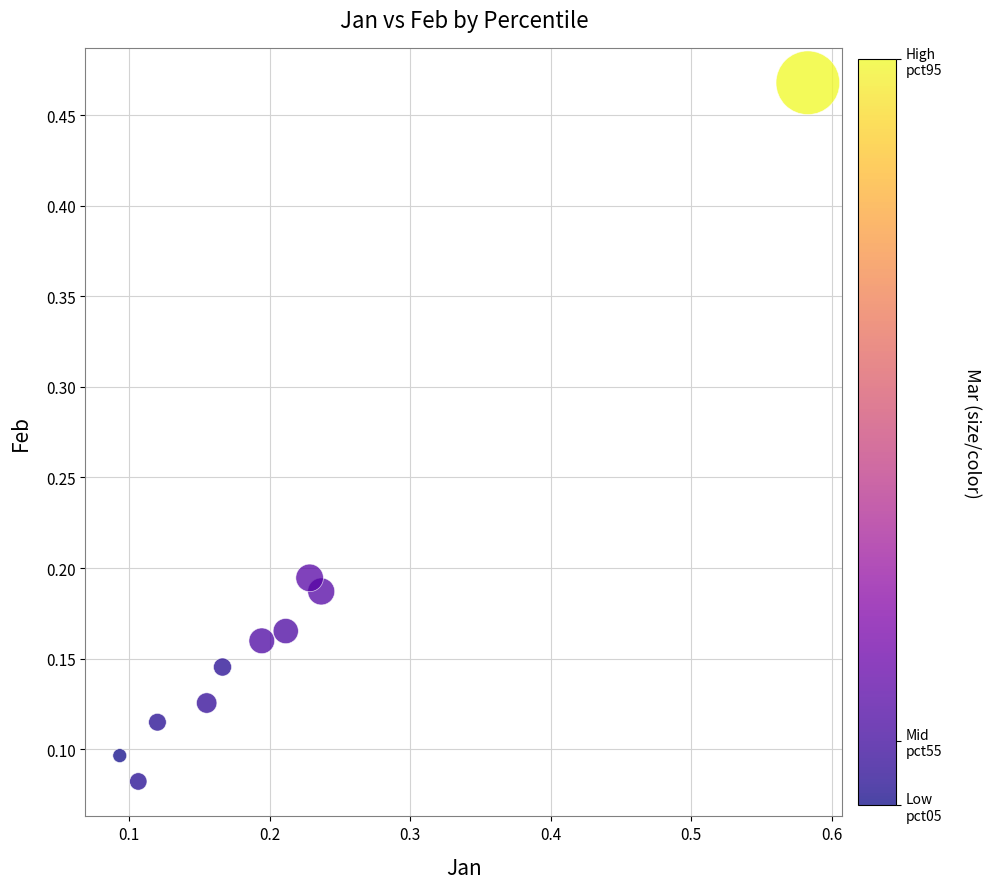

What is the range of Y values (max minus min)?

0.4